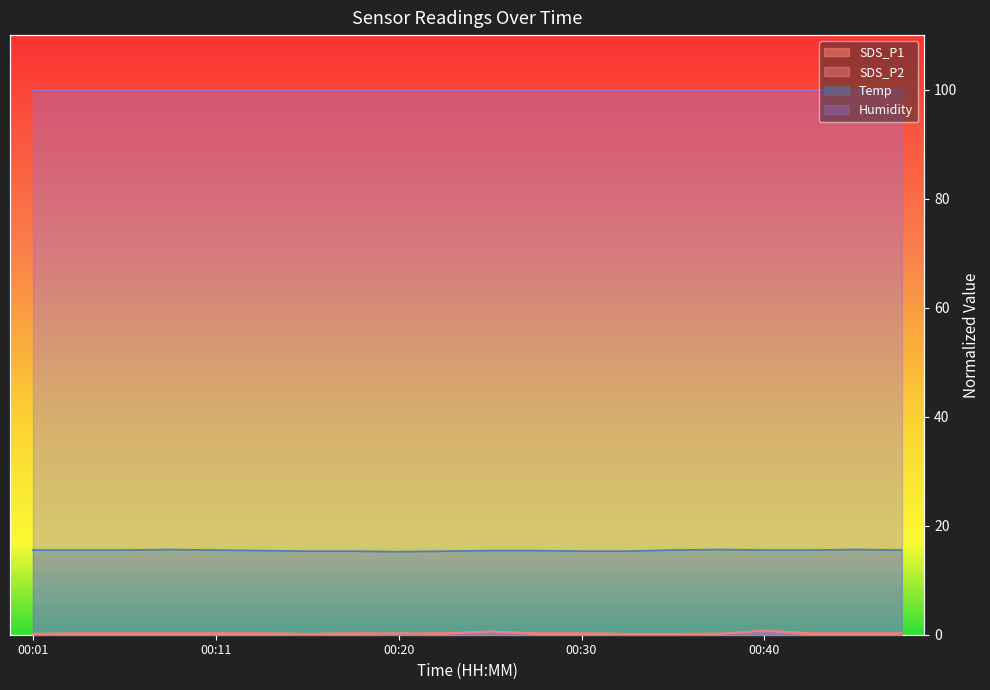

Which category has the highest value in the Temp series?

00:08